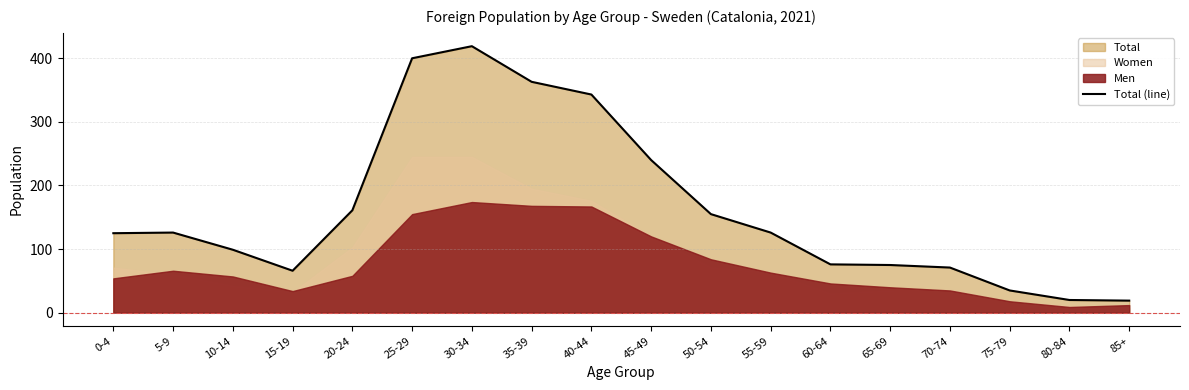

Reading left to right, list all the values displayed in this chart.

125	126	99	66	161	400	419	363	343	240	155	126	76	75	71	35	20	19